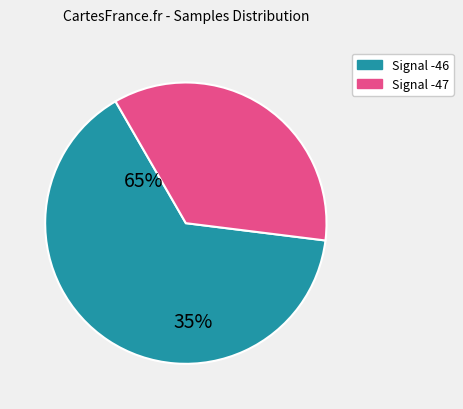

Does any single category account for the majority?

Yes